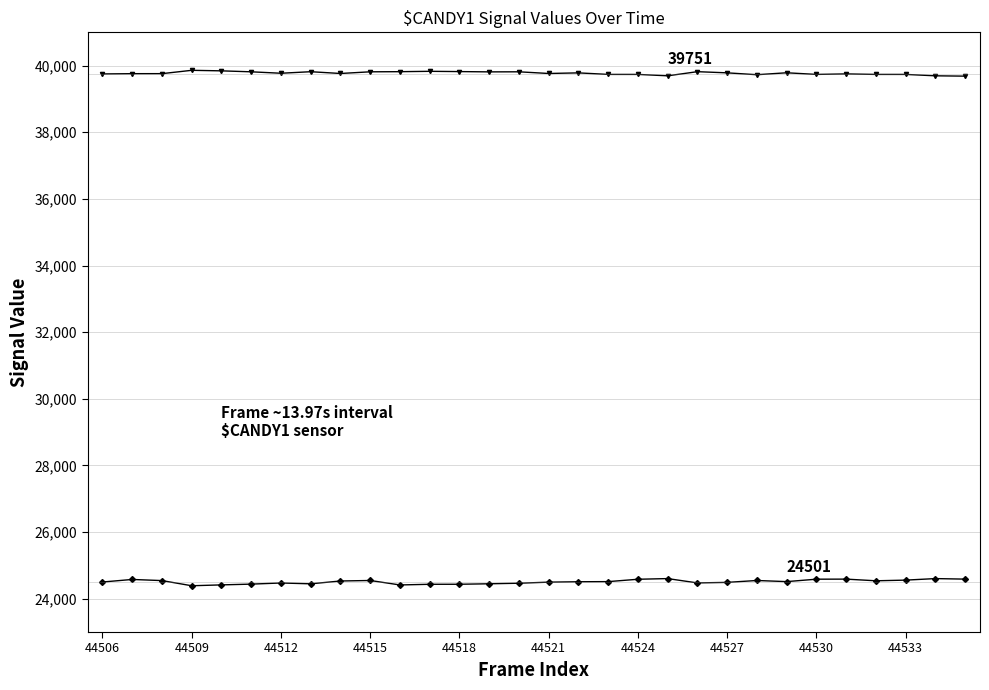

How many lines are shown in the chart?

2